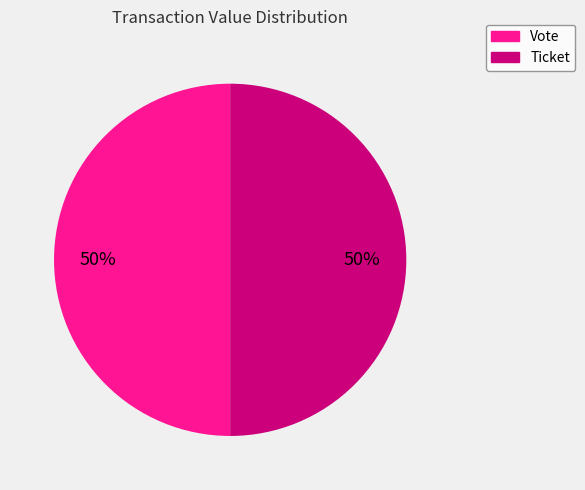

To the nearest percent, what is the average slice percentage?

50%